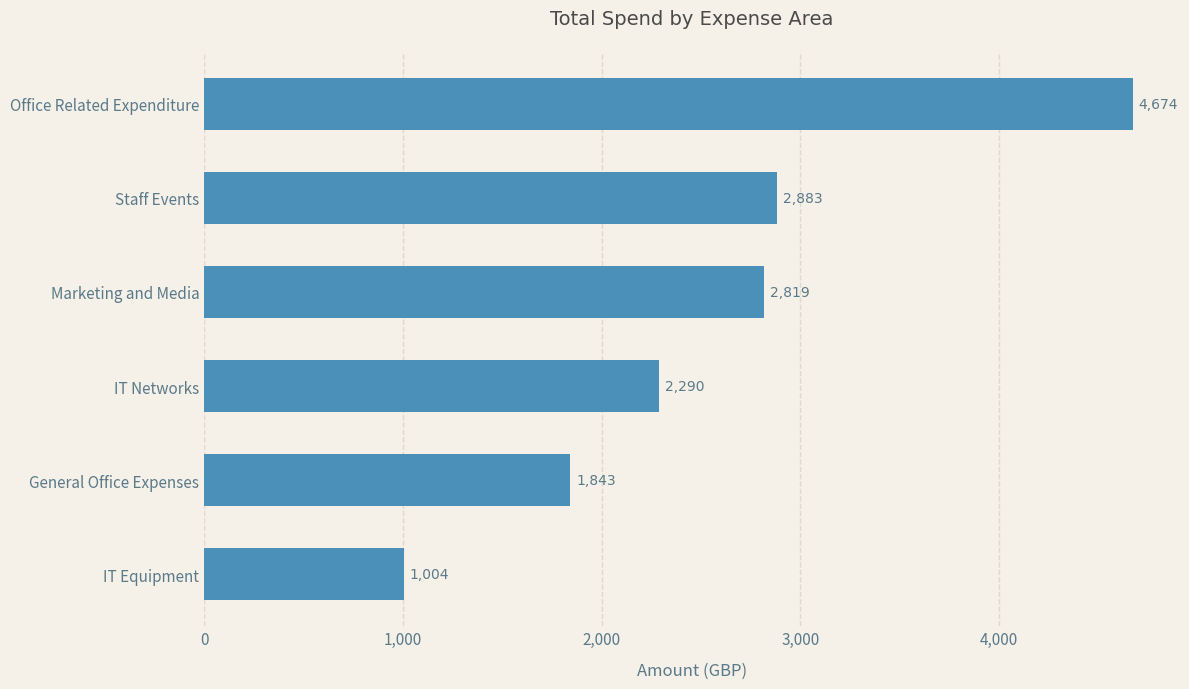

What is the ratio of the value at Office Related Expenditure to the value at IT Networks?

2.0